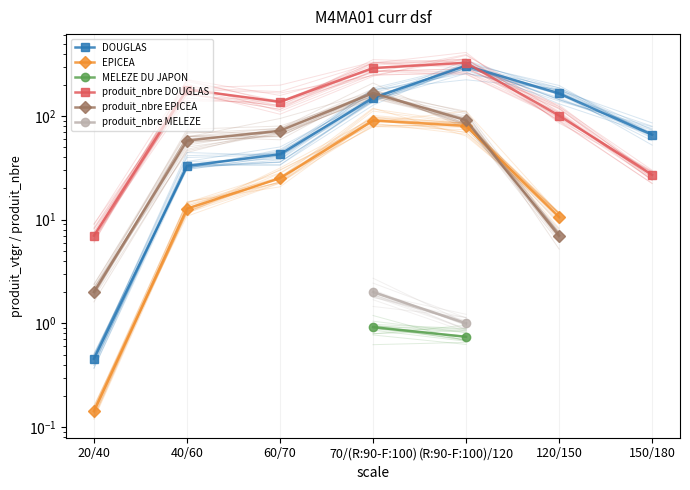

How many values in the EPICEA series exceed 25?

3